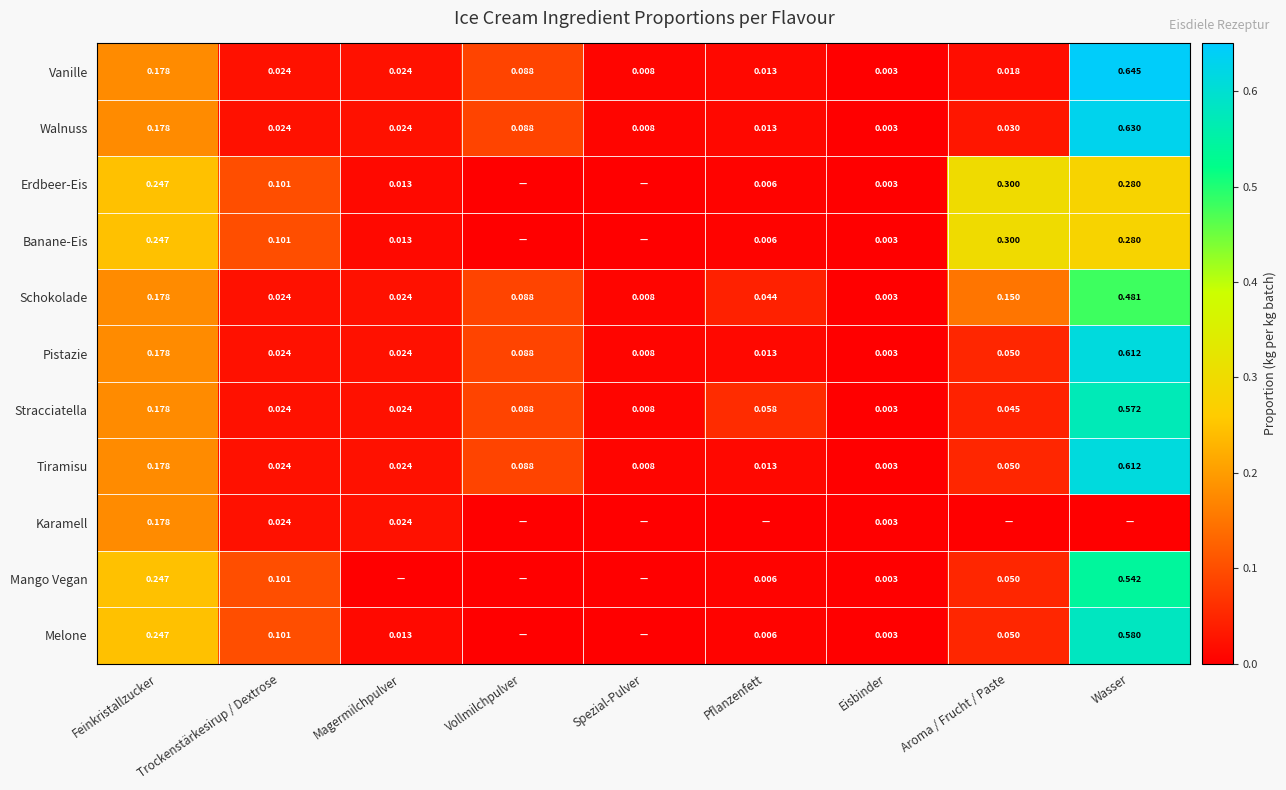

What is the sum of all Pistazie values?

1.0